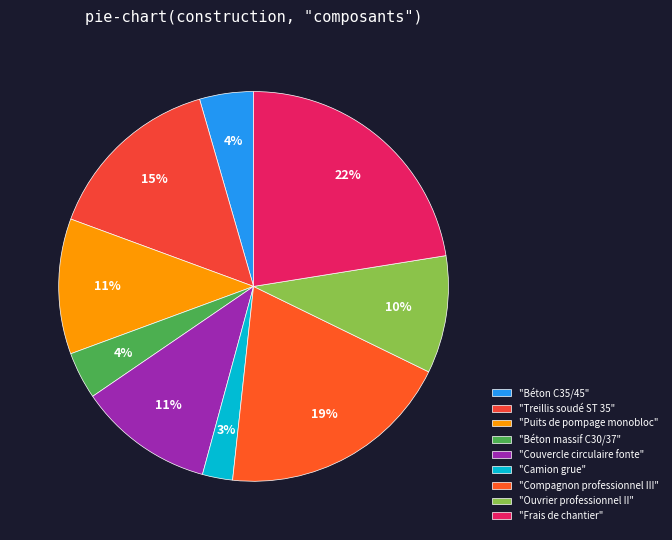

How many slices are in this pie chart?

9